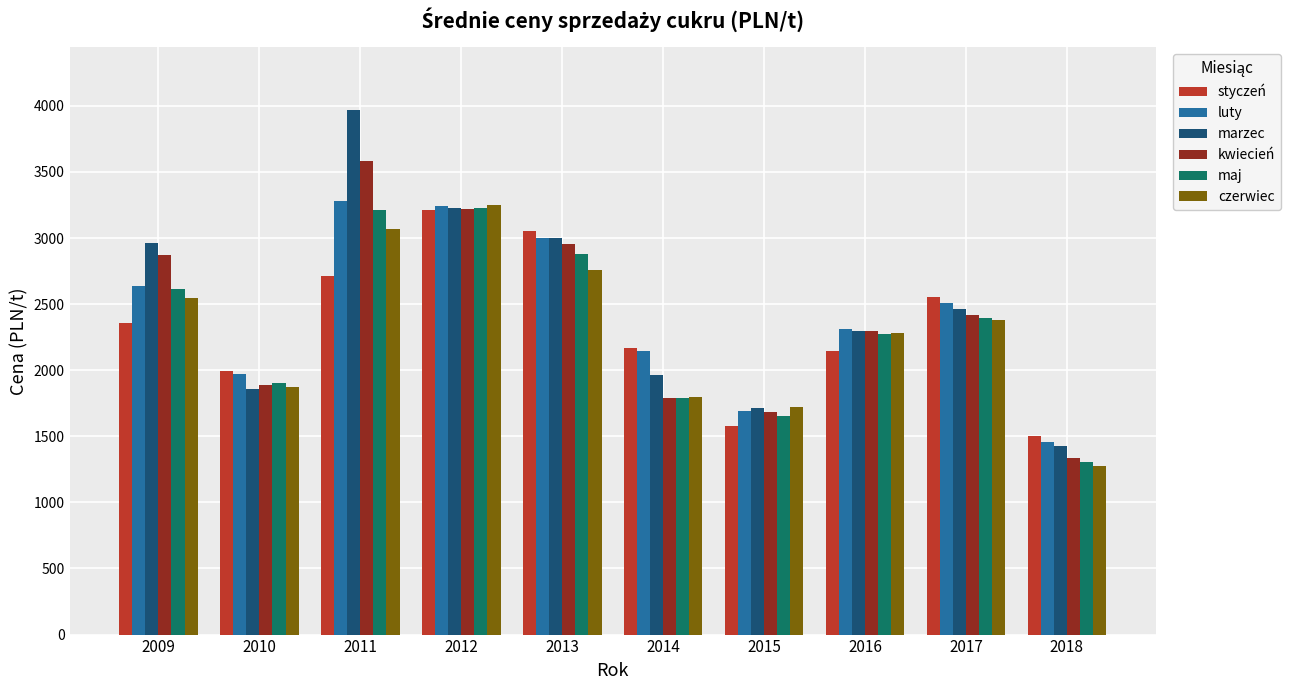

What is the greatest value displayed?

3965.7